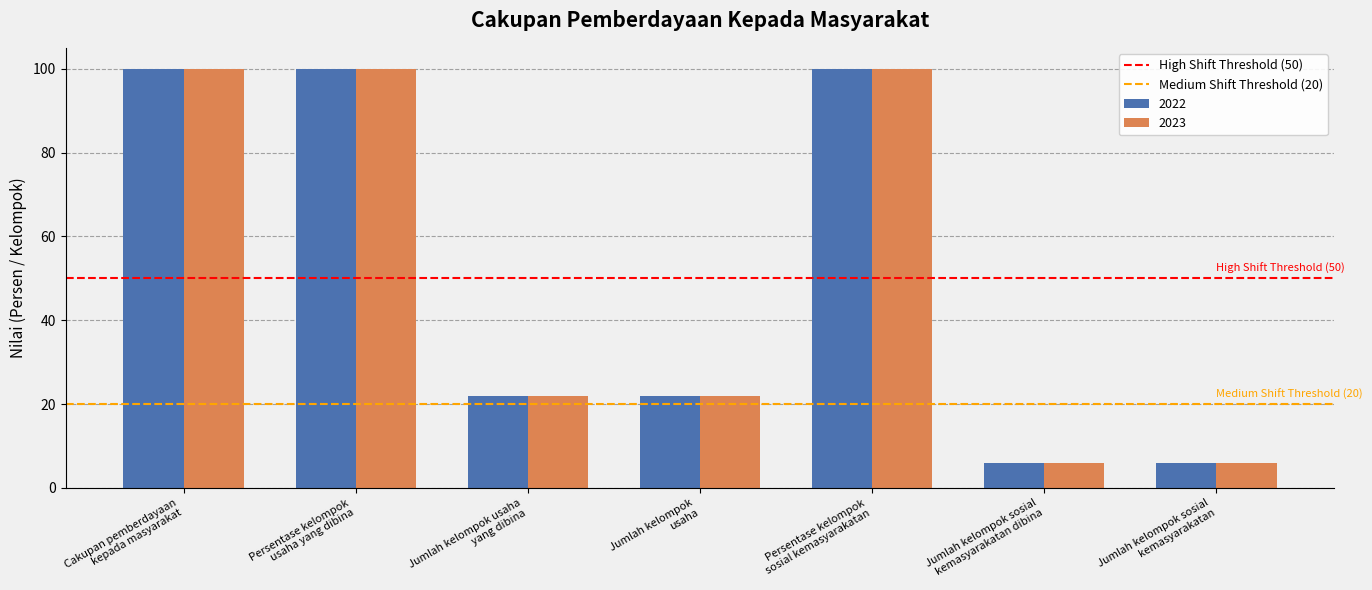

What is the sum of all 2022 values?

356